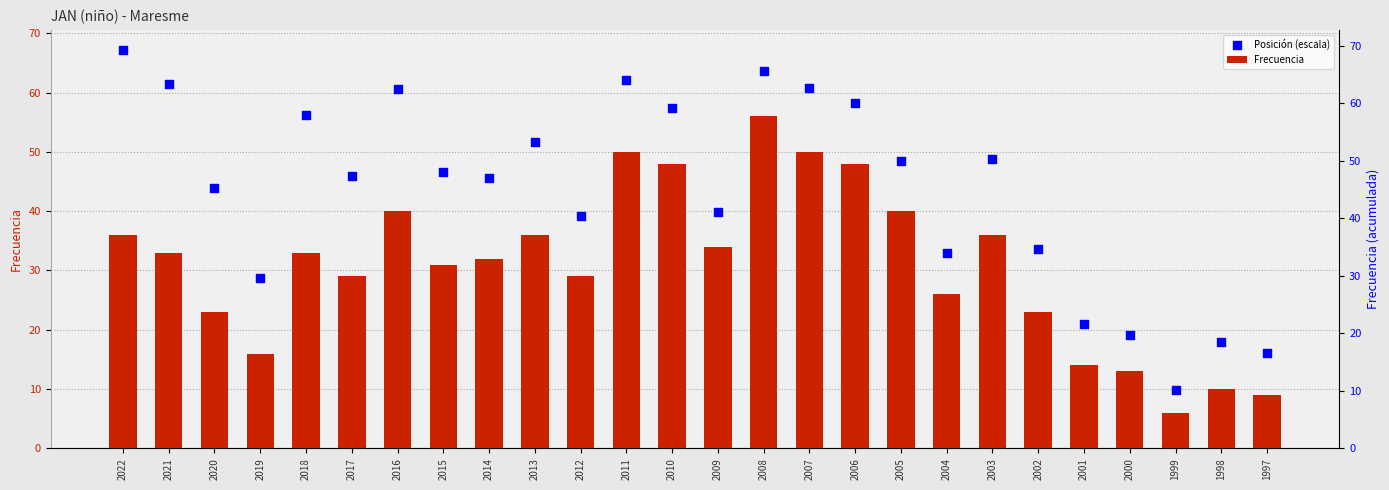

What is the total value across all series at 2007?

110.7